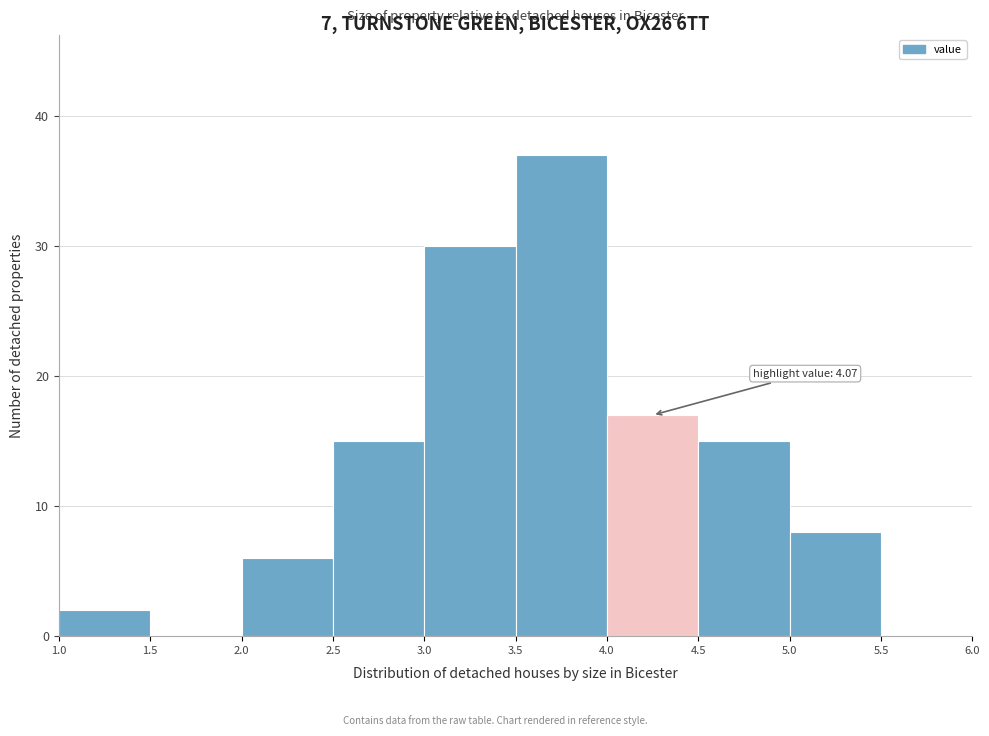

Which range on the x-axis has the tallest bar?

3.5 to 4.0